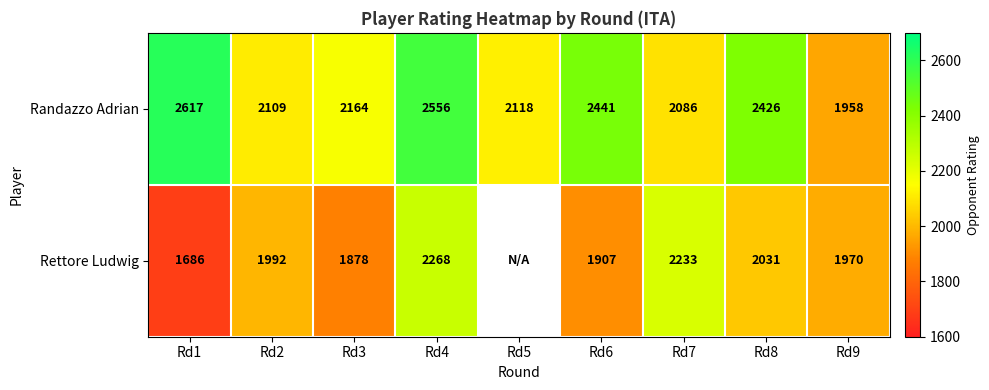

Between Rd7 and Rd9, which series saw the biggest shift?

Rettore Ludwig